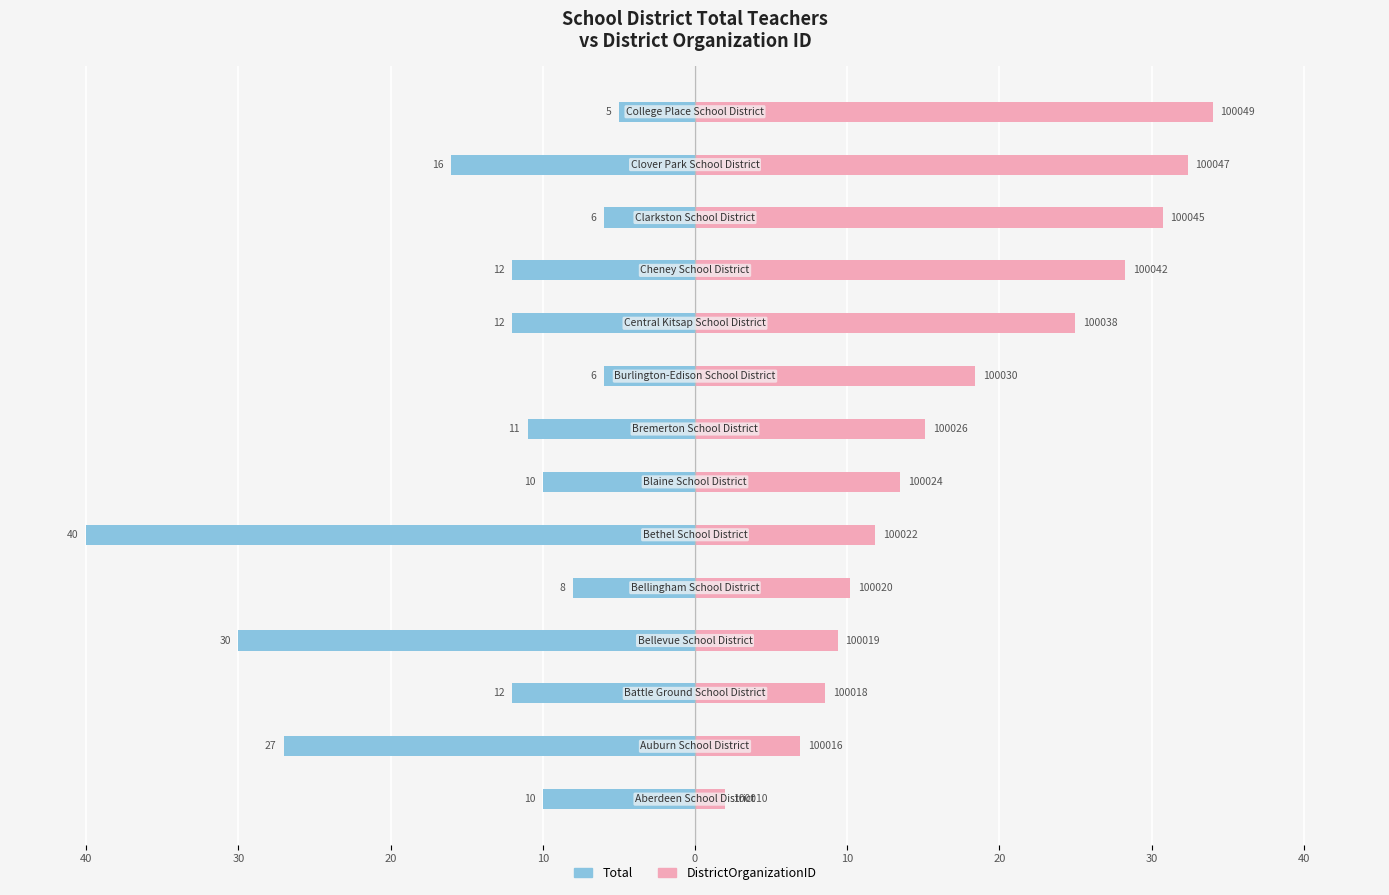

Which series has the largest total across all categories?

DistrictOrganizationID (scaled)